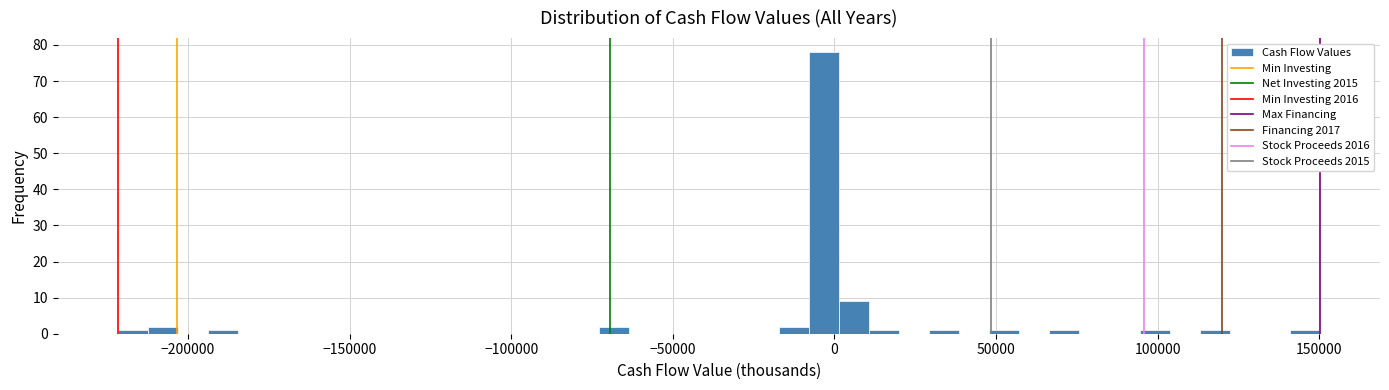

Around what value on the x-axis is the tallest bar? Give the approximate position of its centre, as read against the axis.

-5000